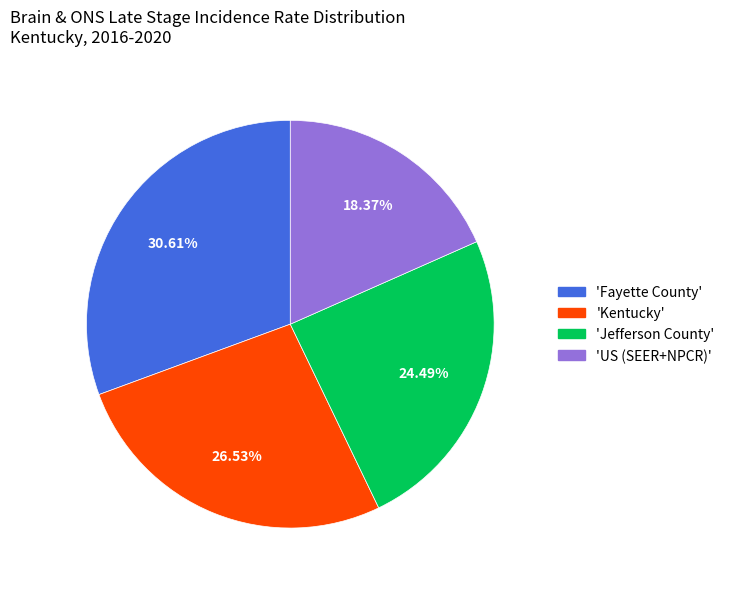

Does any single category account for the majority?

No